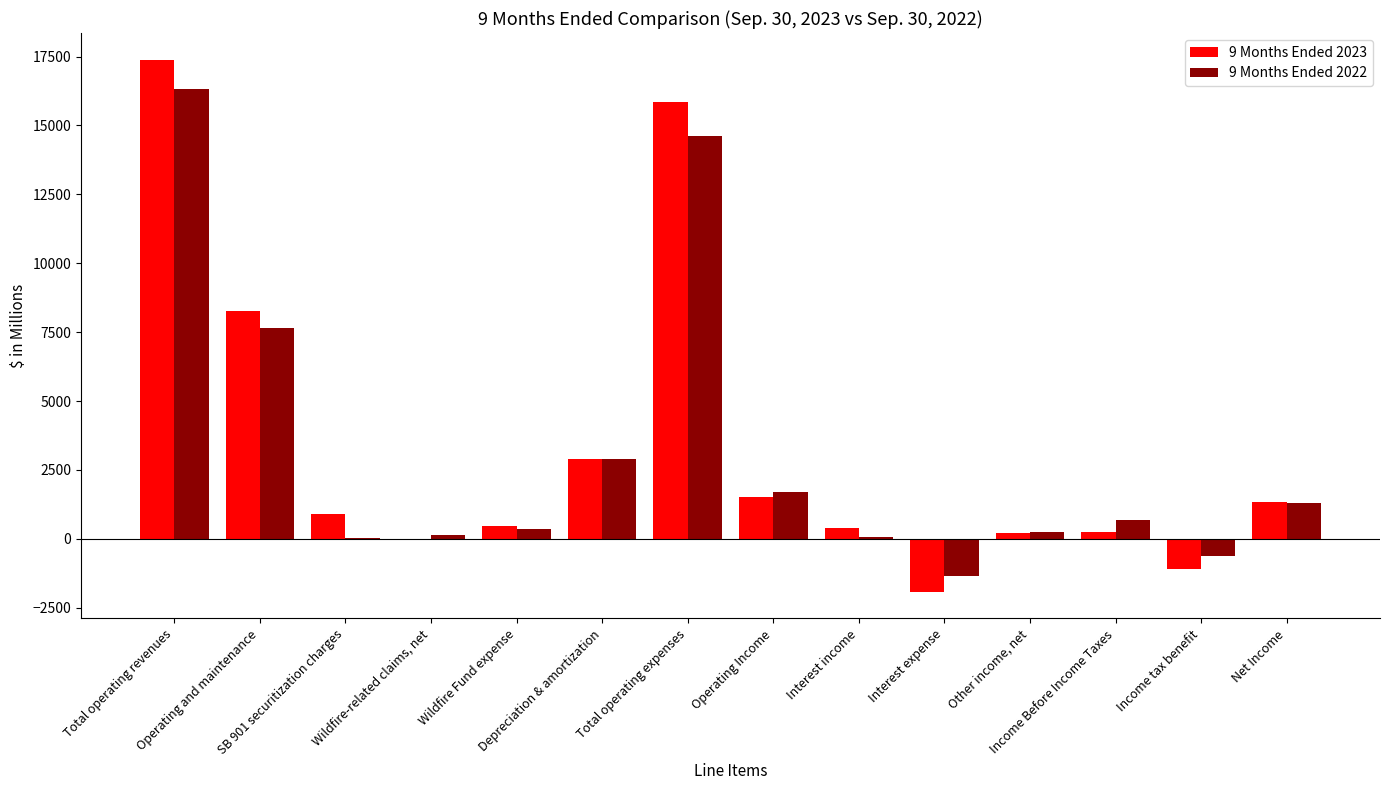

What is the total value across all series at Interest income?

479